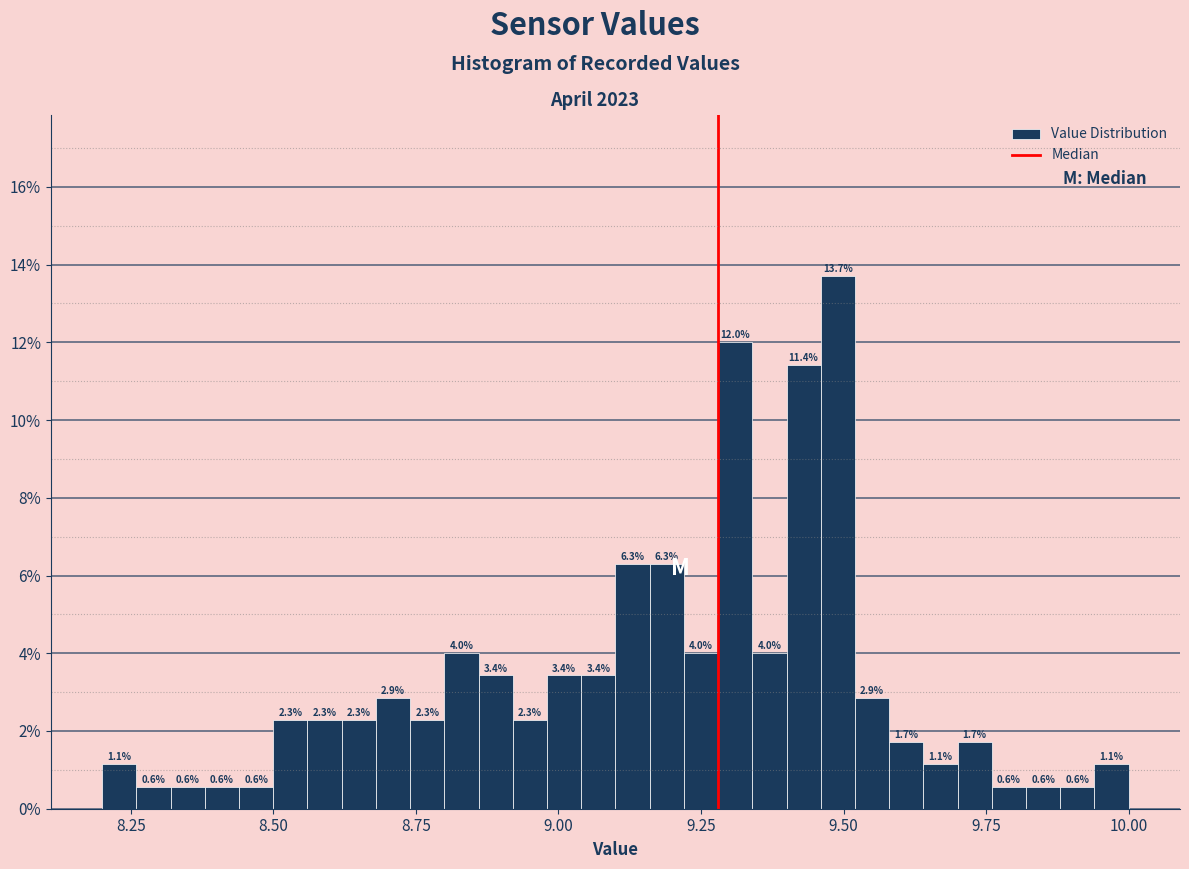

Around what value on the x-axis is the tallest bar? Give the approximate position of its centre, as read against the axis.

9.50